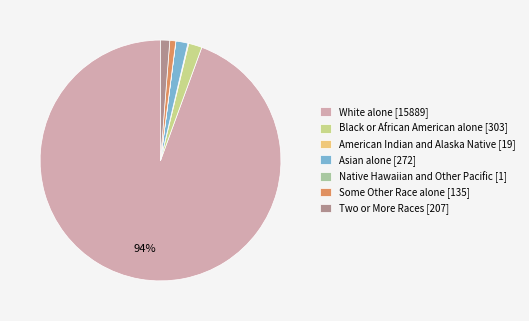

Which slice is the largest?

White alone [15889]